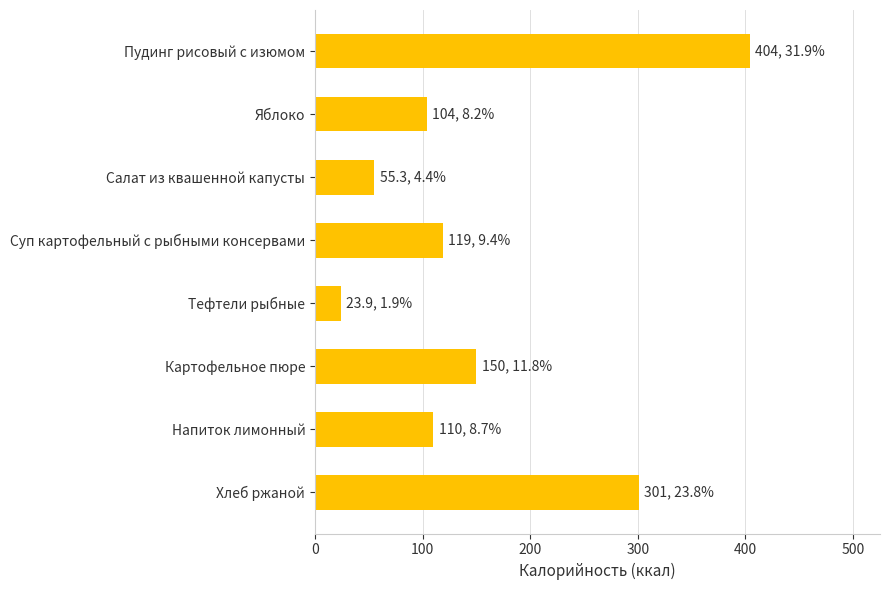

At which category does the chart reach its minimum across all series?

Тефтели рыбные